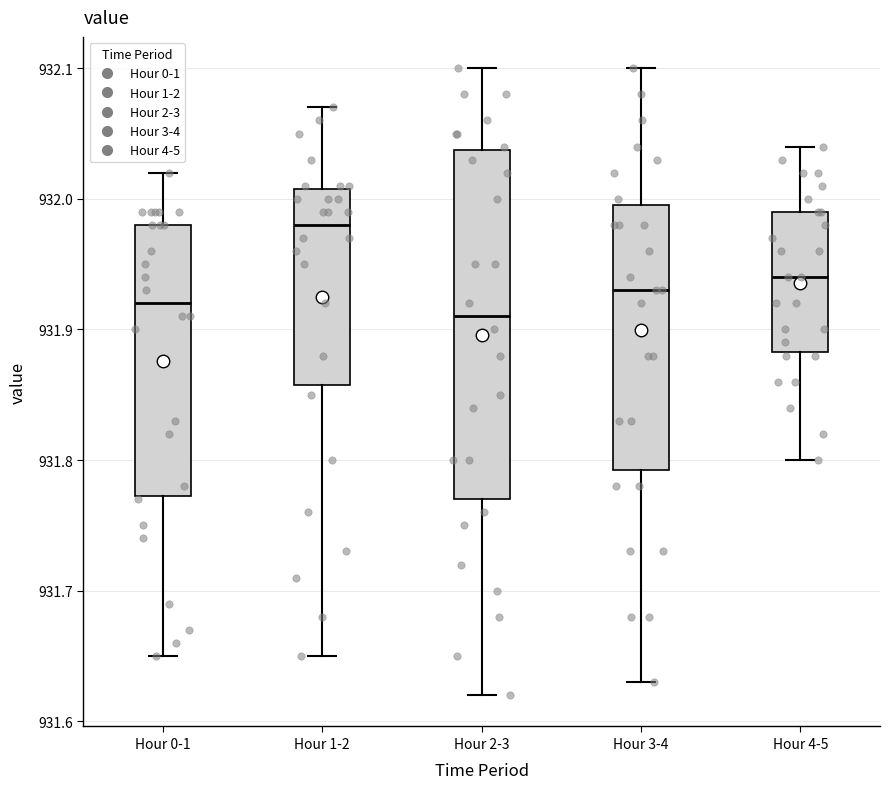

Reading left to right, read every box against the y-axis: the position of its median line, the range the box covers, and the ends of its whiskers. The values are not printed on the chart, so give them approximately, as read against the axis.

Hour 0-1: median 931.92, box 931.77 to 931.98, whiskers 931.65 to 932.02
Hour 1-2: median 931.98, box 931.86 to 932.01, whiskers 931.65 to 932.07
Hour 2-3: median 931.91, box 931.77 to 932.04, whiskers 931.62 to 932.10
Hour 3-4: median 931.93, box 931.79 to 932.00, whiskers 931.63 to 932.10
Hour 4-5: median 931.94, box 931.88 to 931.99, whiskers 931.80 to 932.04